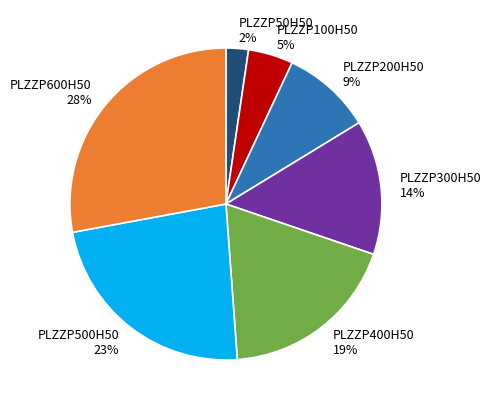

Rank the categories by value from highest to lowest.

PLZZP600H50, PLZZP500H50, PLZZP400H50, PLZZP300H50, PLZZP200H50, PLZZP100H50, PLZZP50H50